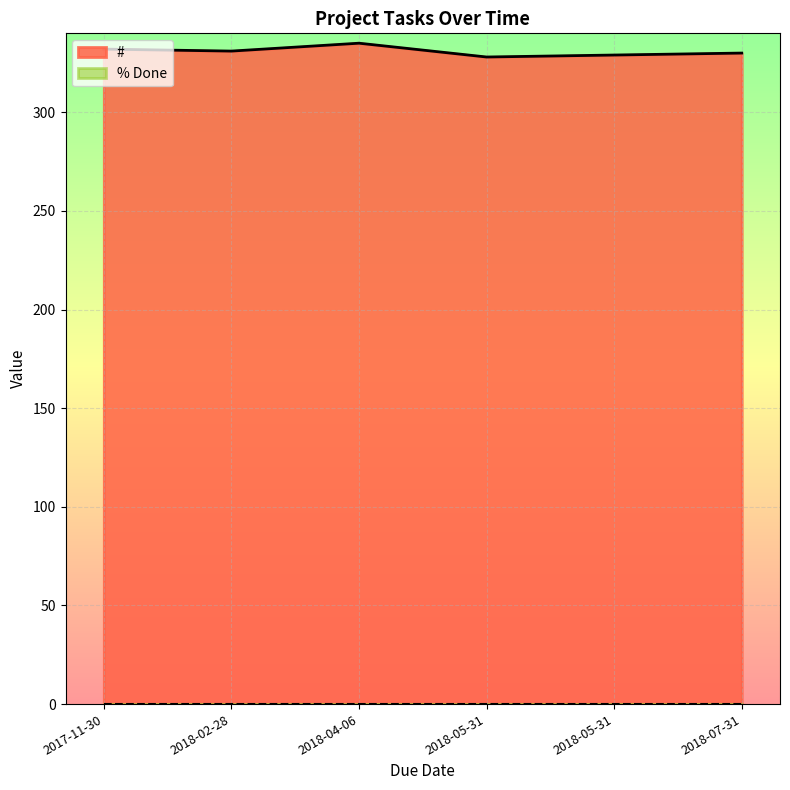

Is the value of % Done at 2018-05-31 greater than the value of # at 2018-04-06?

No